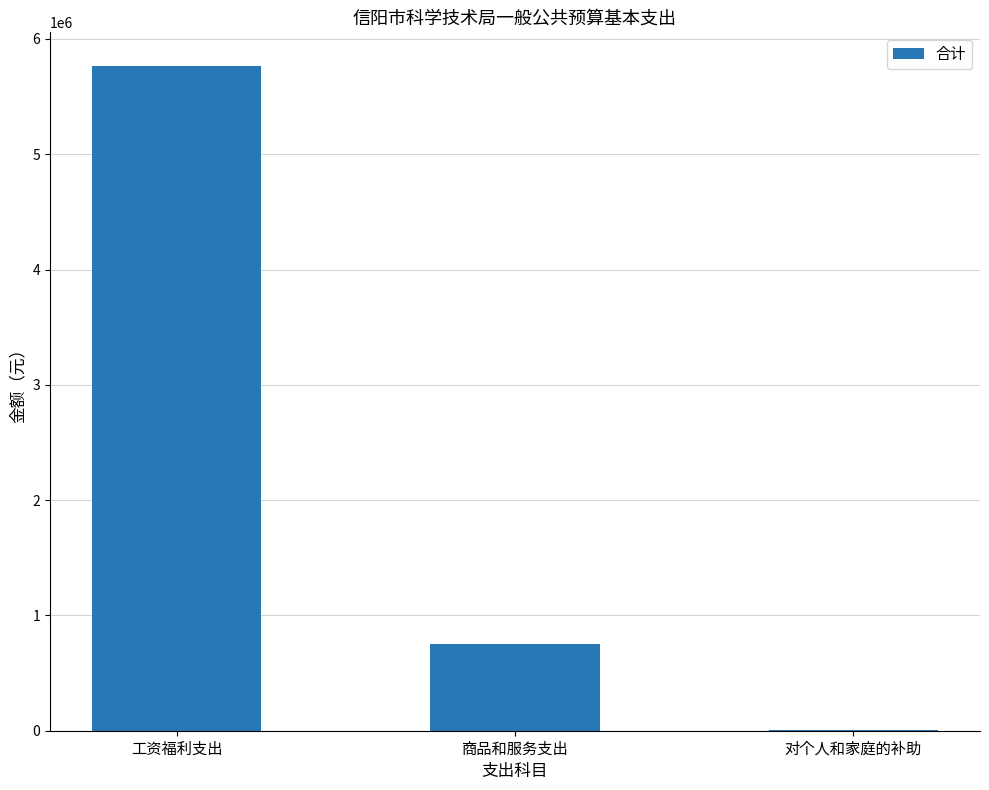

What is the approximate value at 对个人和家庭的补助?

4032.0